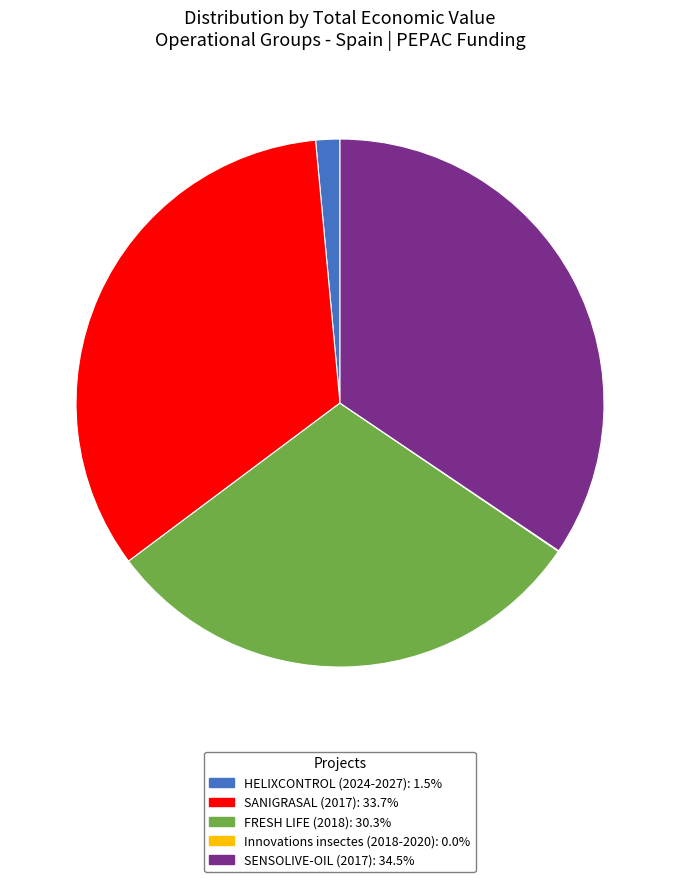

Is there any slice that represents more than half of the pie?

No